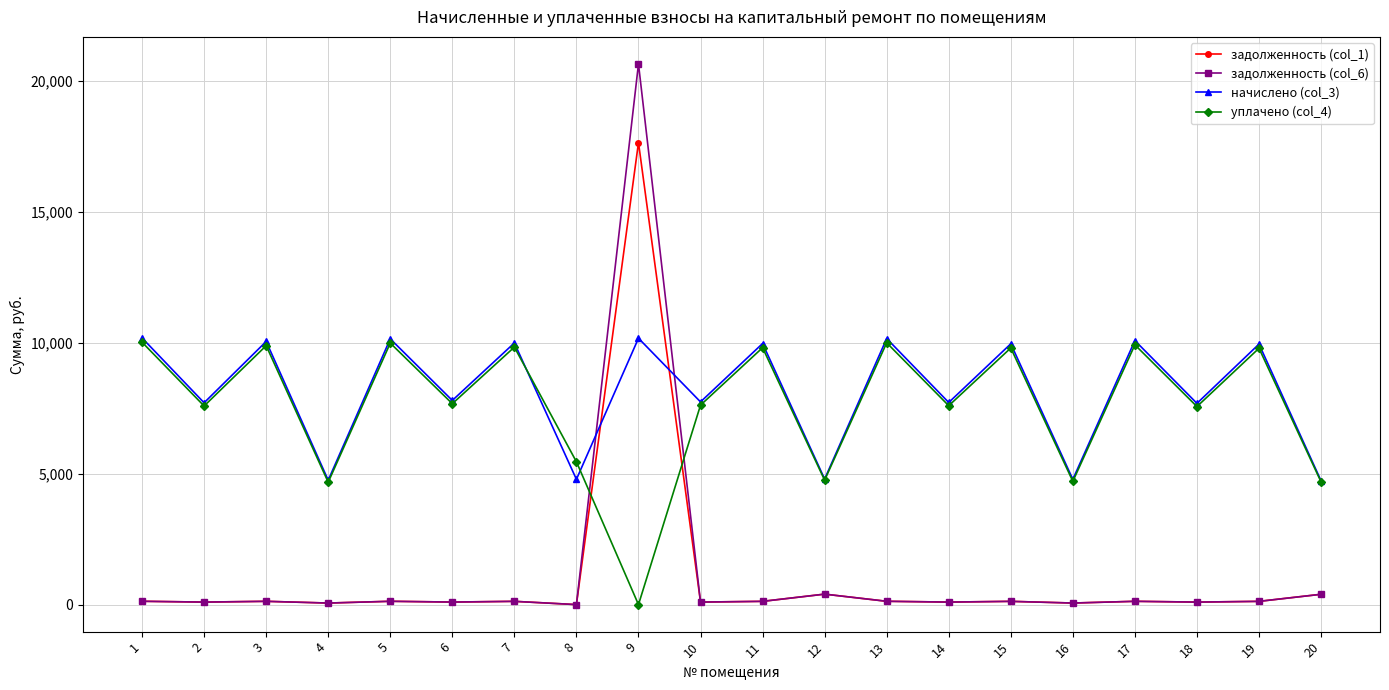

At which category is the sum across all series the highest?

9